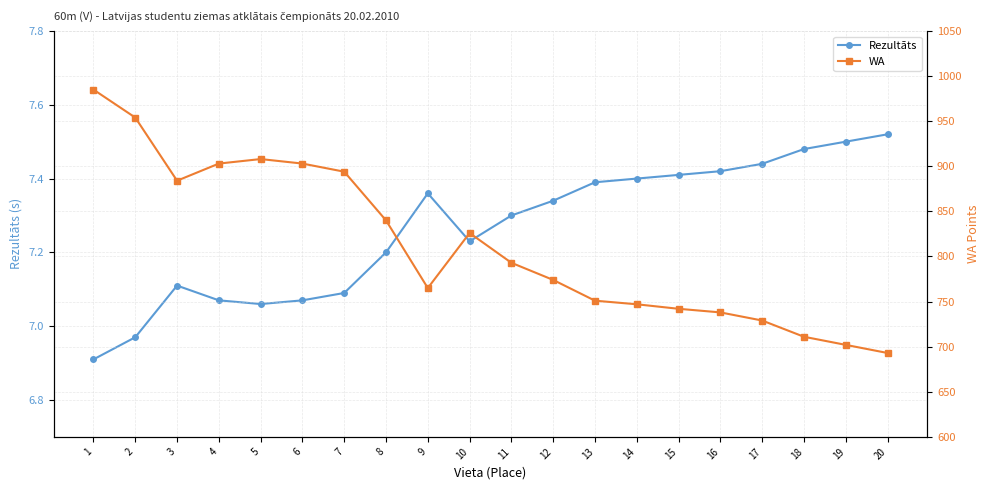

Read the Rezultāts value at 17.

7.4